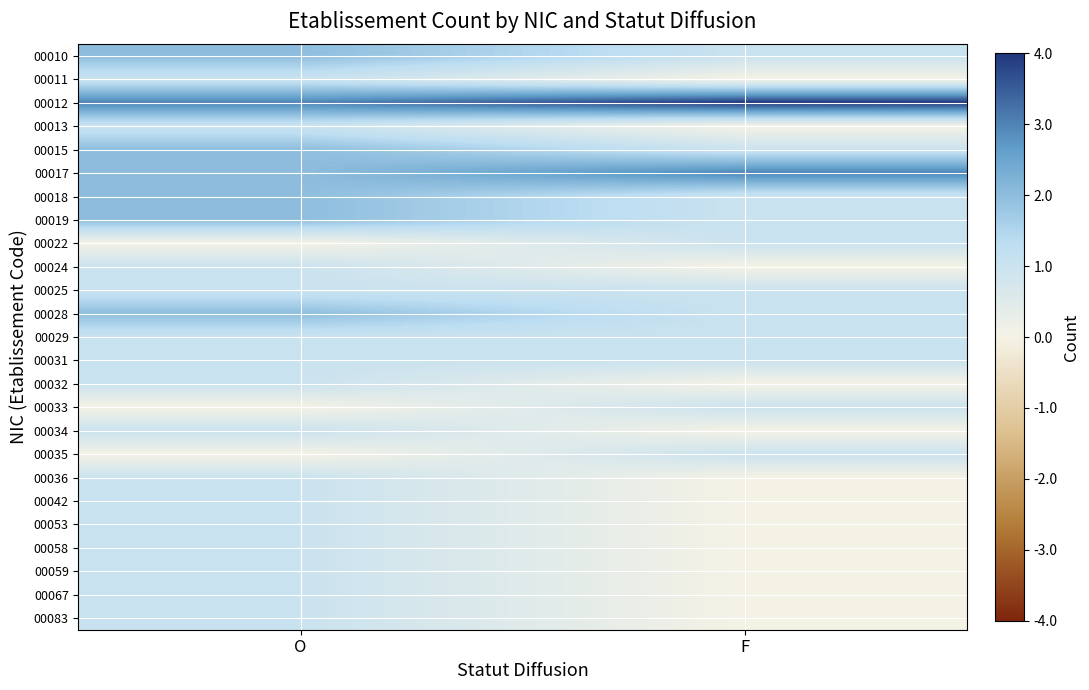

Reading left to right, list all the values displayed in this chart.

00010: O=2	F=1
00011: O=1	F=0
00012: O=3	F=4
00013: O=1	F=0
00015: O=2	F=1
00017: O=2	F=3
00018: O=2	F=1
00019: O=2	F=1
00022: O=0	F=1
00024: O=1	F=0
00025: O=1	F=1
00028: O=2	F=1
00029: O=1	F=1
00031: O=1	F=1
00032: O=1	F=0
00033: O=0	F=1
00034: O=1	F=0
00035: O=0	F=1
00036: O=1	F=0
00042: O=1	F=0
00053: O=1	F=0
00058: O=1	F=0
00059: O=1	F=0
00067: O=1	F=0
00083: O=1	F=0